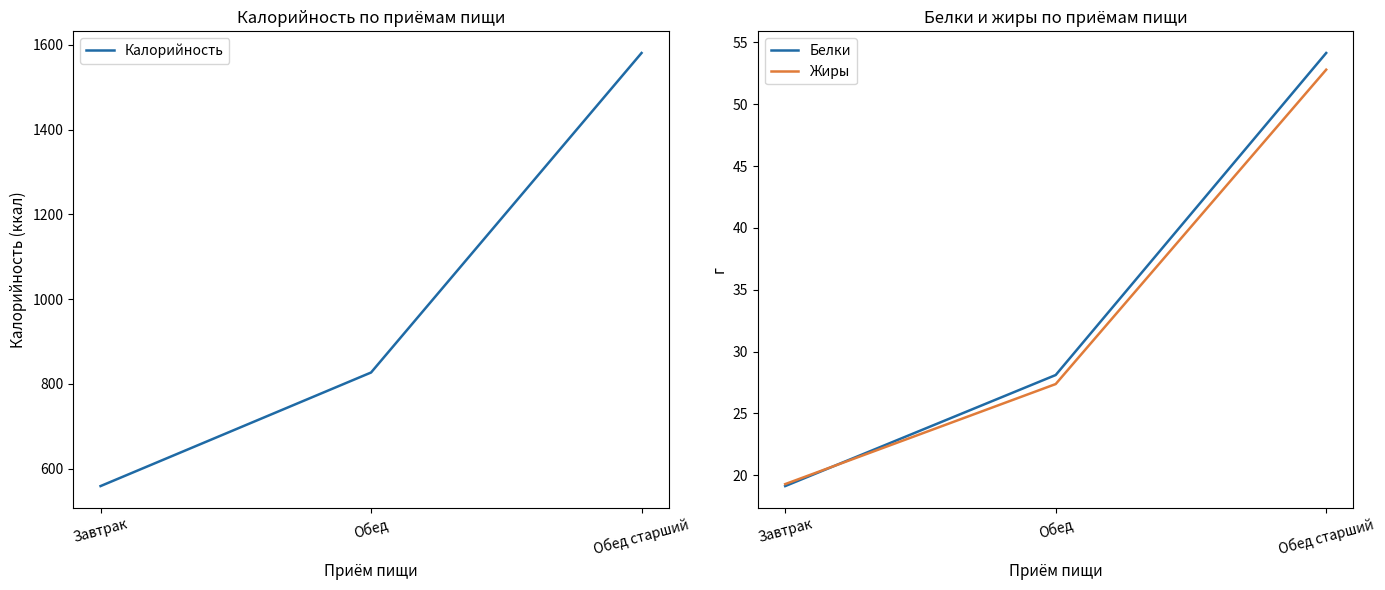

How many data points in Жиры are above 27?

2